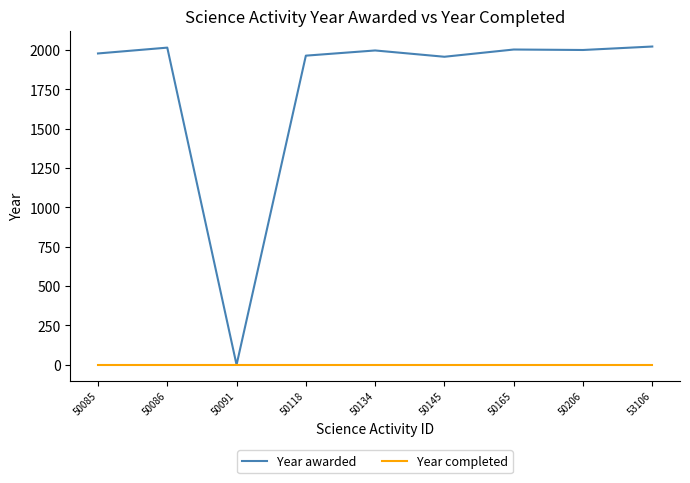

The Year awarded series shows 1307 at 50165. True or false?

False